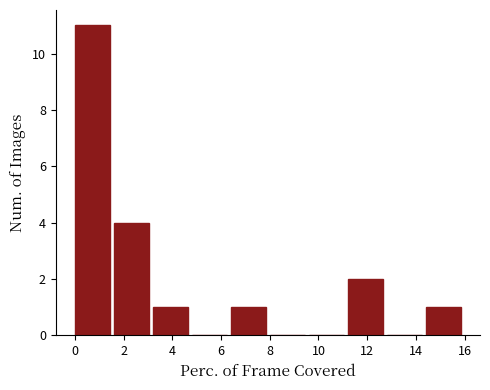

Reading left to right, transcribe this chart: for each bar, give the range it covers on the x-axis and its height. The values are not printed on the chart, so give them approximately, as read against the axis.

0.0 to 1.6: 11
1.6 to 3.2: 4
3.2 to 4.8: 1
4.8 to 6.4: 0
6.4 to 8.0: 1
8.0 to 9.6: 0
9.6 to 11.2: 0
11.2 to 12.8: 2
12.8 to 14.4: 0
14.4 to 16.0: 1